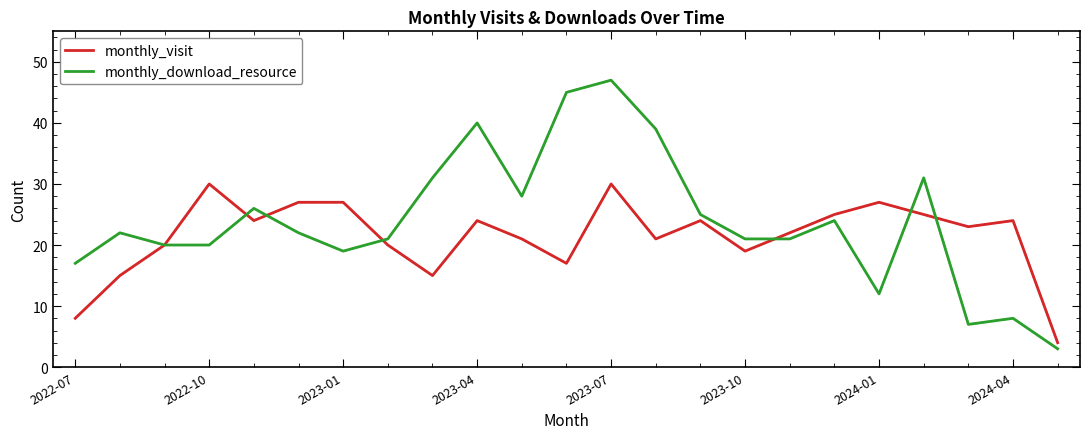

List the series in order of their overall mean, lowest first.

monthly_visit, monthly_download_resource